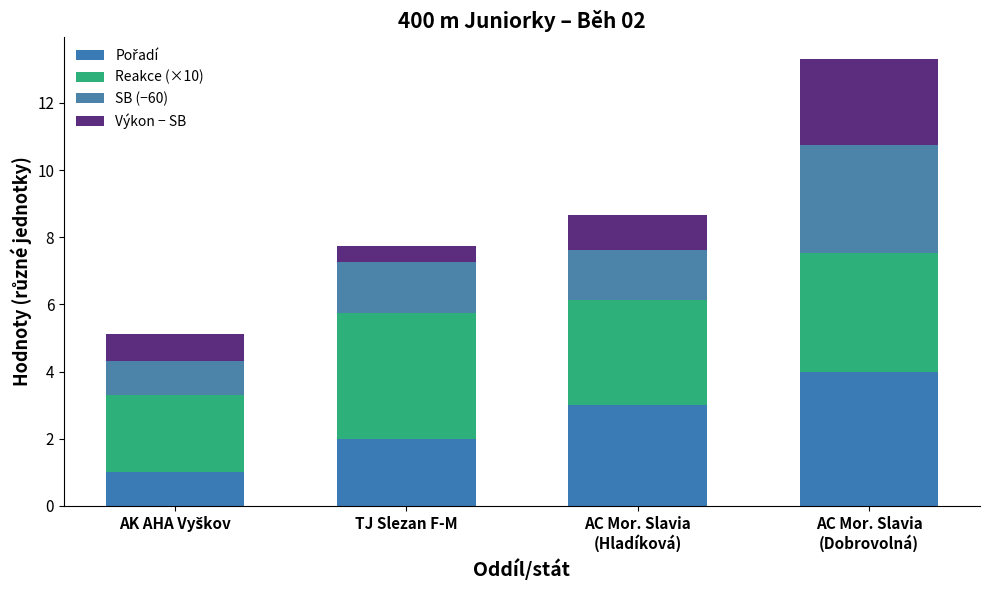

Read the Pořadí value at TJ Slezan F-M.

2.0